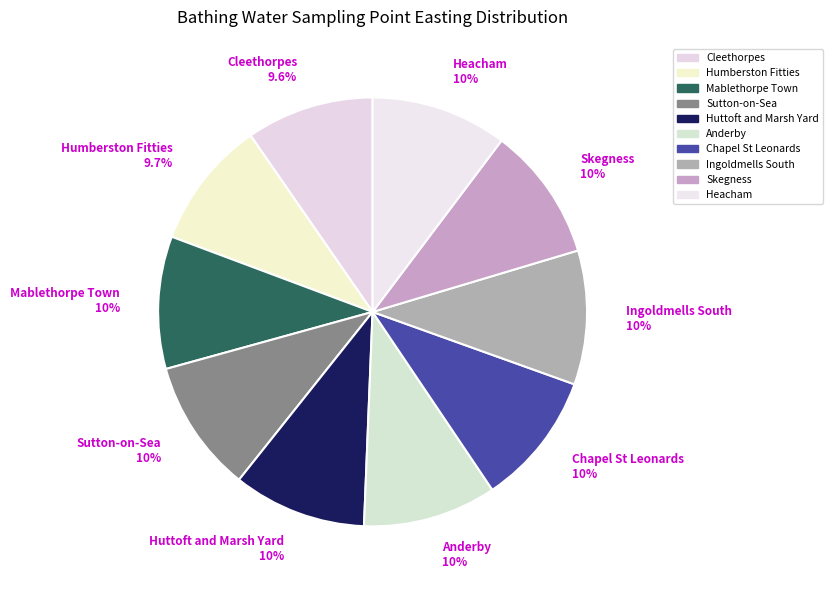

What percentage is NOT represented by Mablethorpe Town 10%?

90.0%